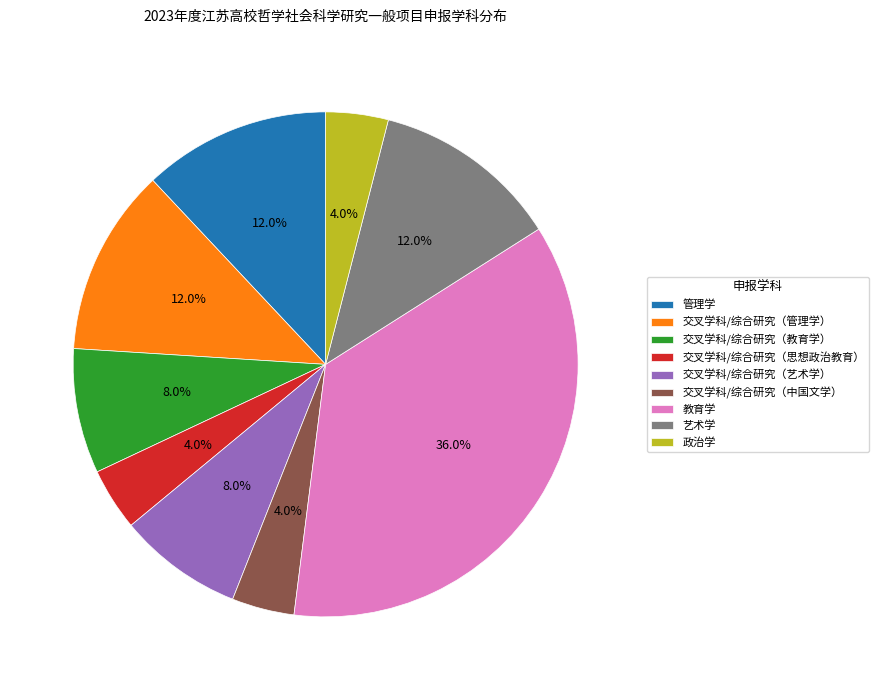

Between 管理学 and 教育学, which is larger?

教育学